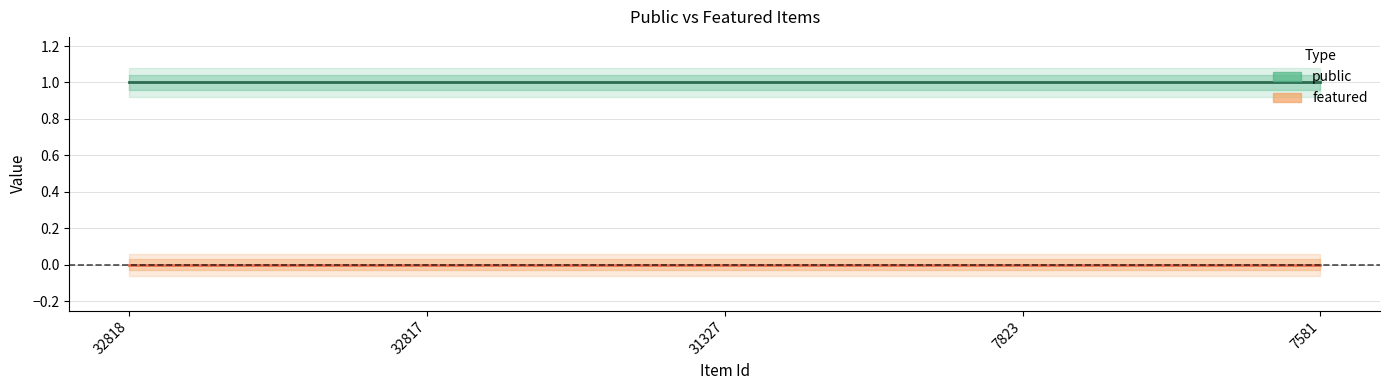

Reading right to left, what are all the values shown in this chart?

public: 7581=1	7823=1	31327=1	32817=1	32818=1
featured: 7581=0	7823=0	31327=0	32817=0	32818=0